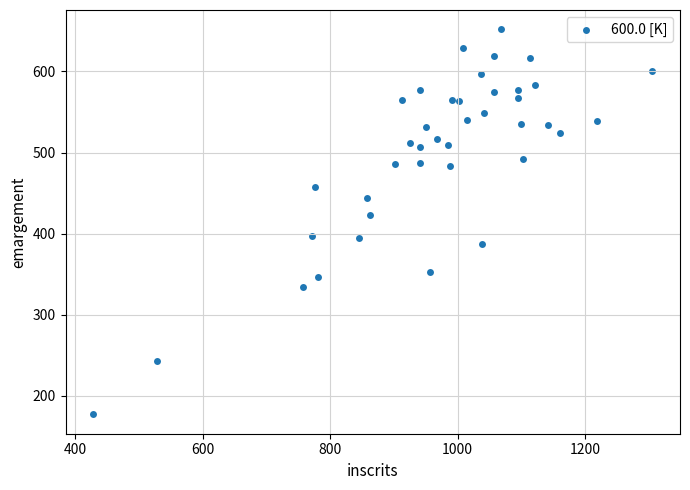

What is the range of X values (max minus min)?

876